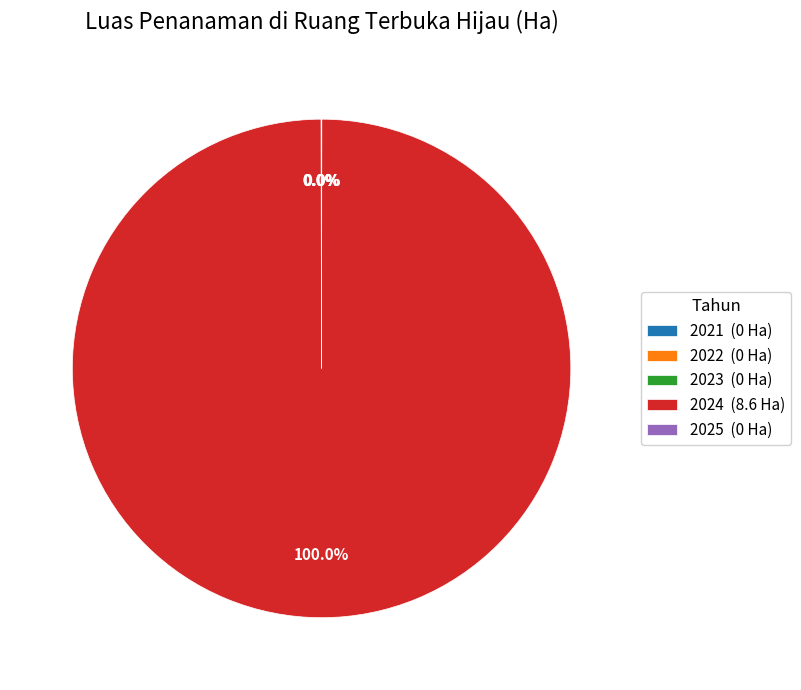

Is there a majority slice in this chart?

Yes